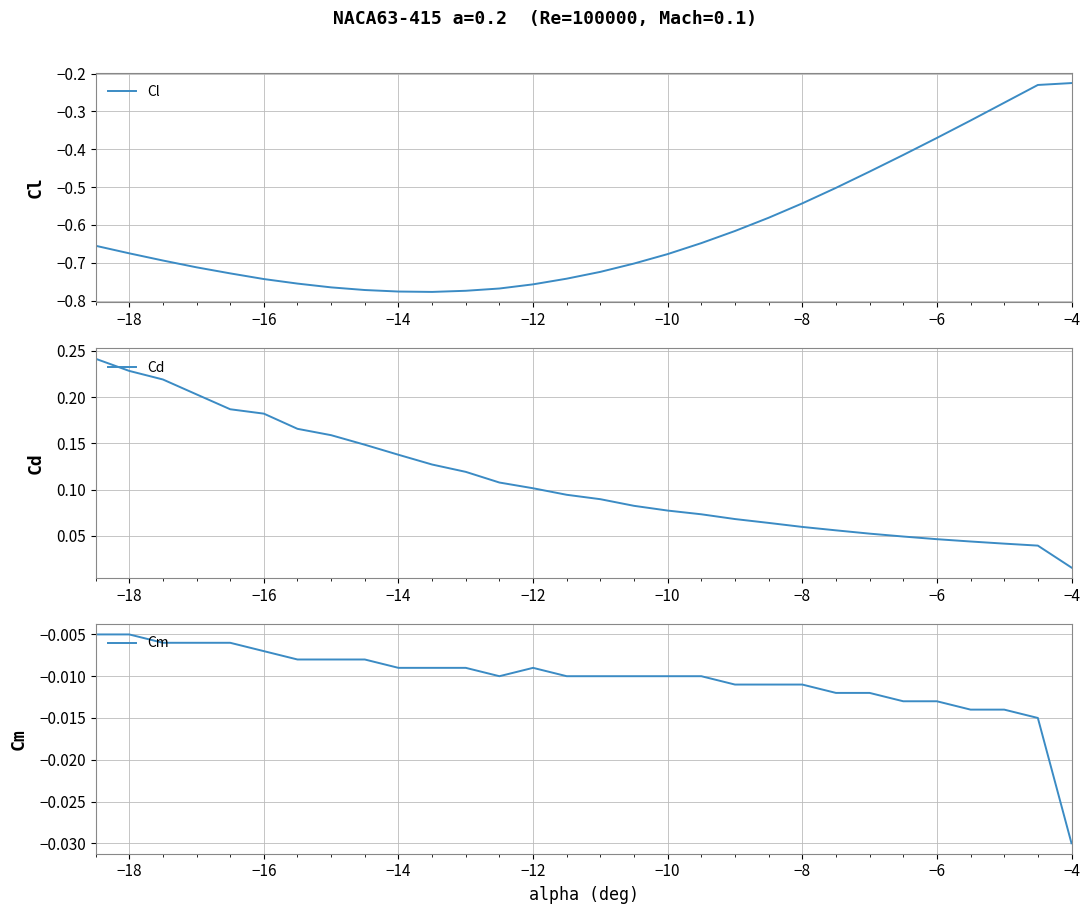

Is it true that Cl equals -0.6 at −6?

False